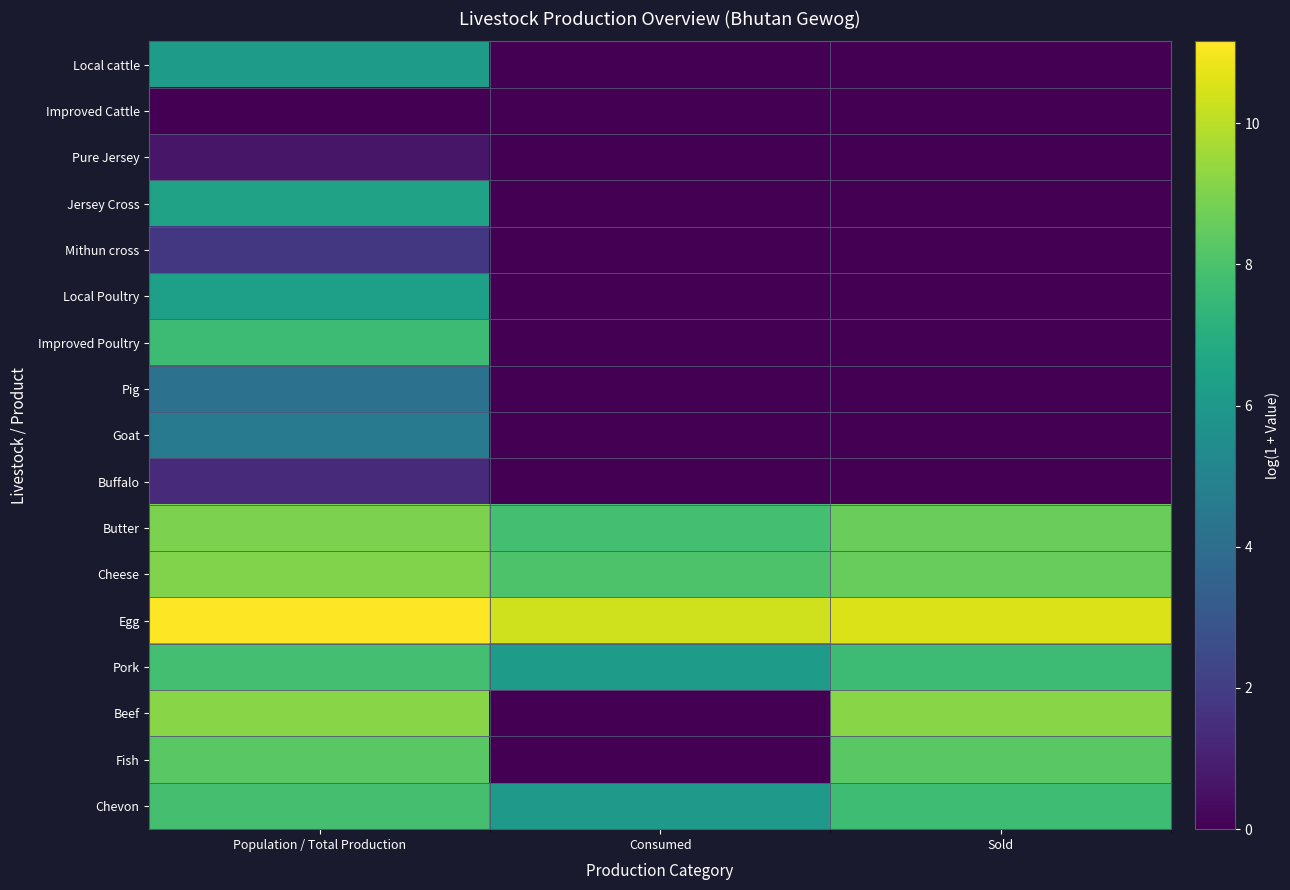

Reading right to left, extract all data points from this chart.

Local cattle: Sold=0.0	Consumed=0.0	Population / Total Production=6.2
Improved Cattle: Sold=0.0	Consumed=0.0	Population / Total Production=0.0
Pure Jersey: Sold=0.0	Consumed=0.0	Population / Total Production=0.7
Jersey Cross: Sold=0.0	Consumed=0.0	Population / Total Production=6.4
Mithun cross: Sold=0.0	Consumed=0.0	Population / Total Production=1.8
Local Poultry: Sold=0.0	Consumed=0.0	Population / Total Production=6.3
Improved Poultry: Sold=0.0	Consumed=0.0	Population / Total Production=7.6
Pig: Sold=0.0	Consumed=0.0	Population / Total Production=4.2
Goat: Sold=0.0	Consumed=0.0	Population / Total Production=4.6
Buffalo: Sold=0.0	Consumed=0.0	Population / Total Production=1.4
Butter: Sold=8.6	Consumed=7.8	Population / Total Production=8.9
Cheese: Sold=8.6	Consumed=8.1	Population / Total Production=9.0
Egg: Sold=10.6	Consumed=10.3	Population / Total Production=11.2
Pork: Sold=7.6	Consumed=6.2	Population / Total Production=7.8
Beef: Sold=9.2	Consumed=0.0	Population / Total Production=9.2
Fish: Sold=8.3	Consumed=0.0	Population / Total Production=8.3
Chevon: Sold=7.7	Consumed=6.0	Population / Total Production=7.9